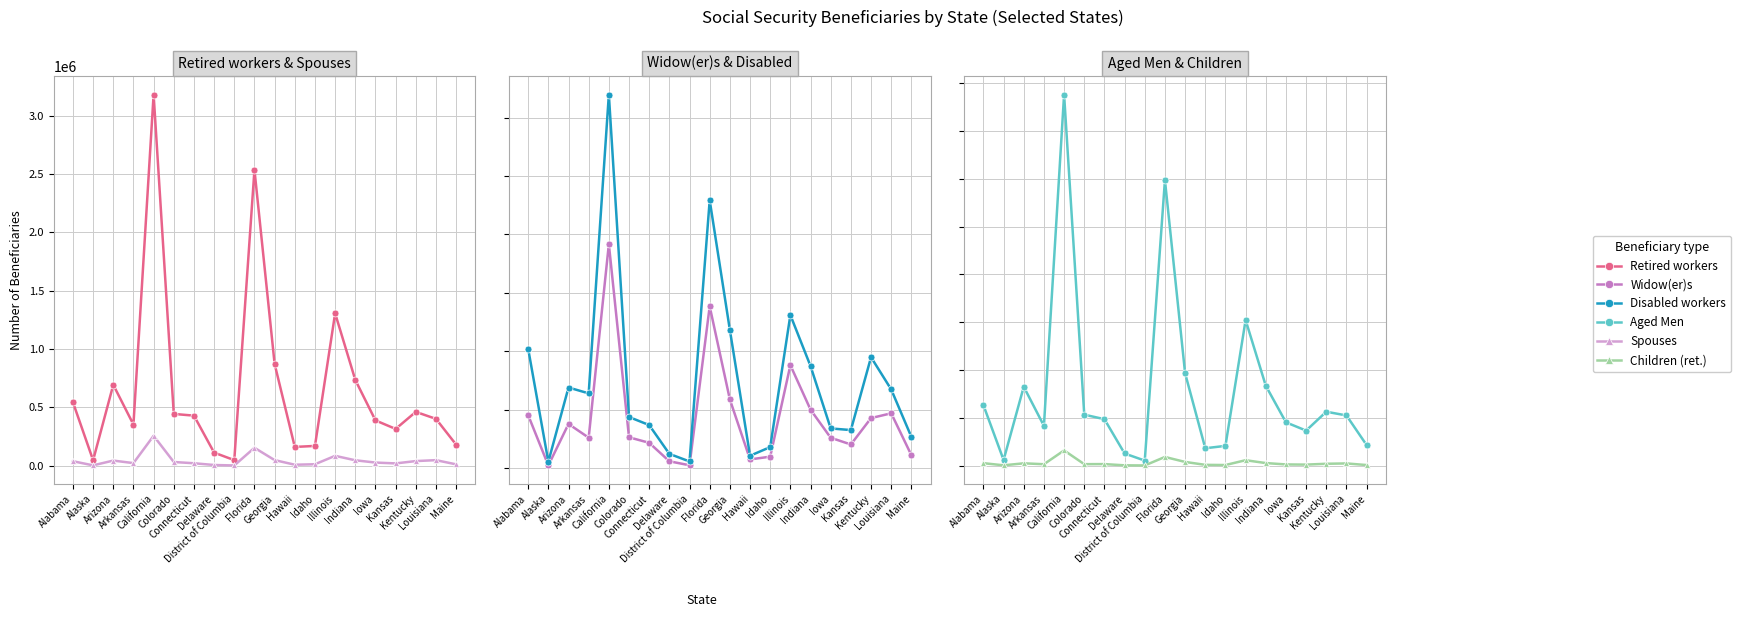

What is the approximate value of Spouses at Arizona?

43559